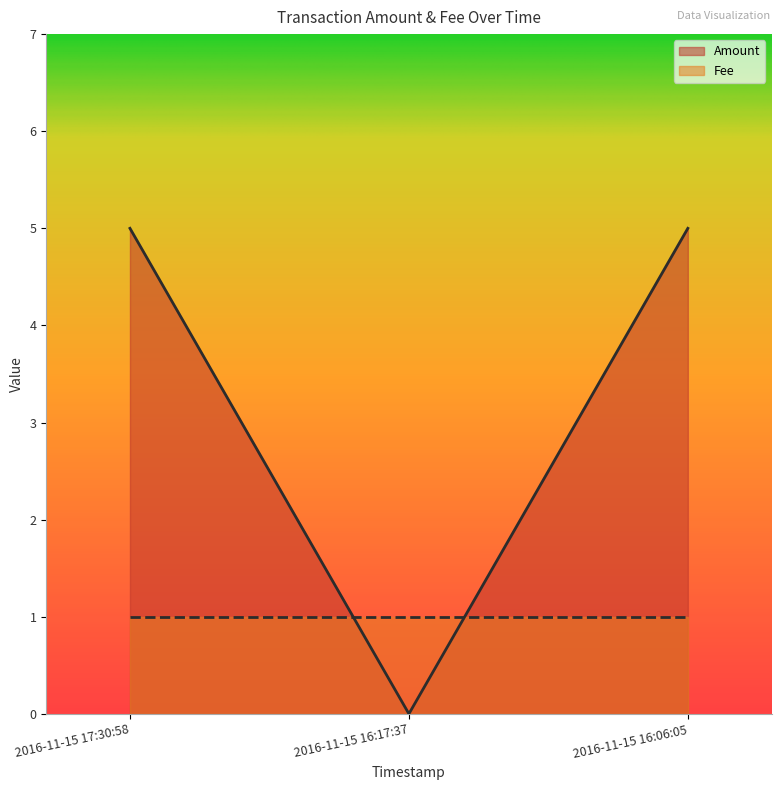

The value at 2016-11-15 17:30:58 is 5. True or false?

True